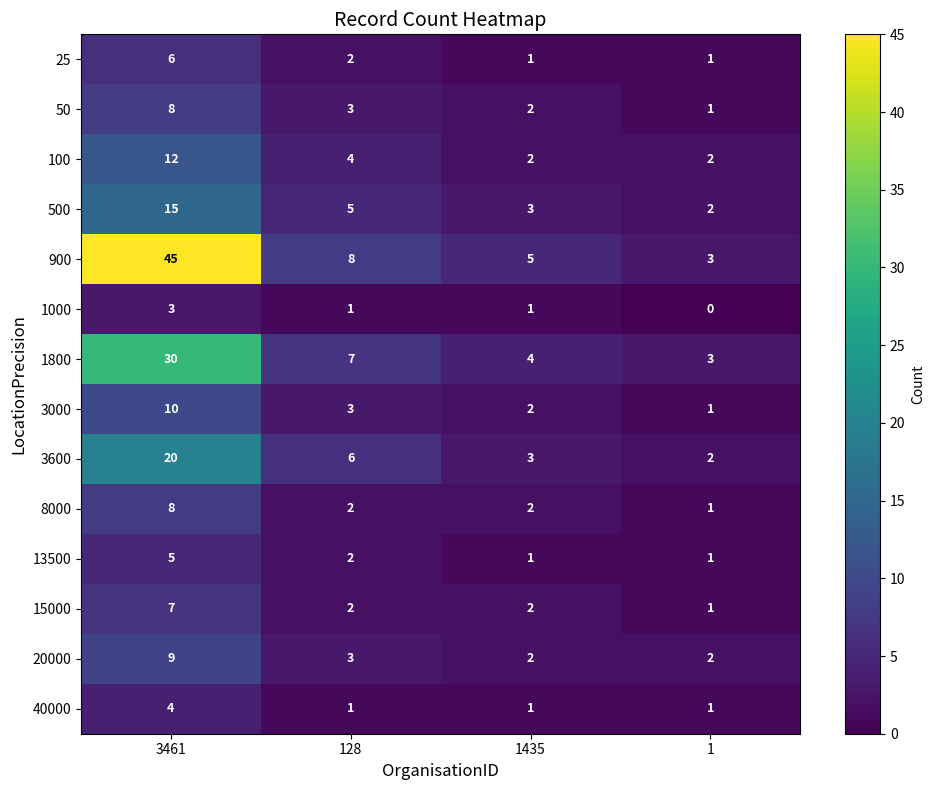

The 20000 series shows 2 at 1435. True or false?

True